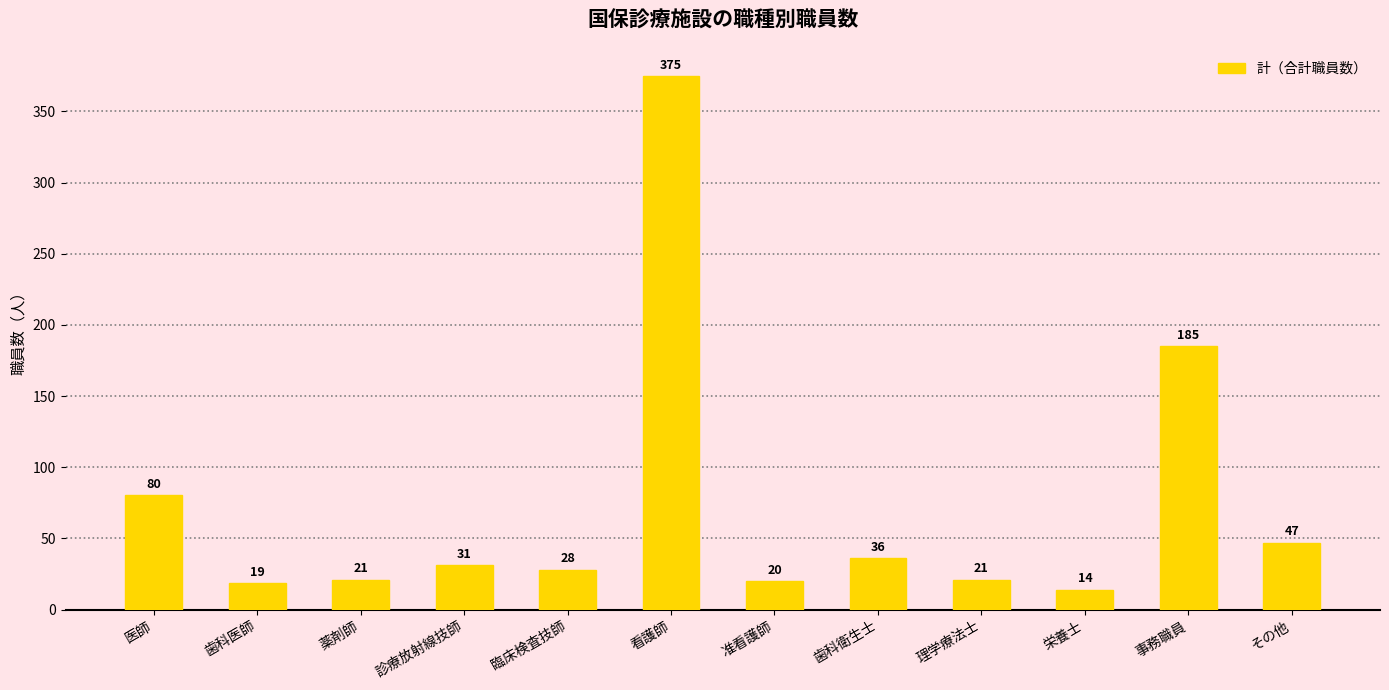

What is the difference between the maximum and minimum values?

361.0